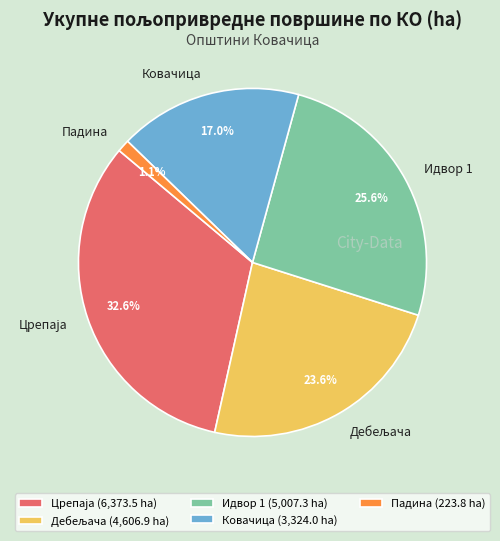

Does any single category account for the majority?

No